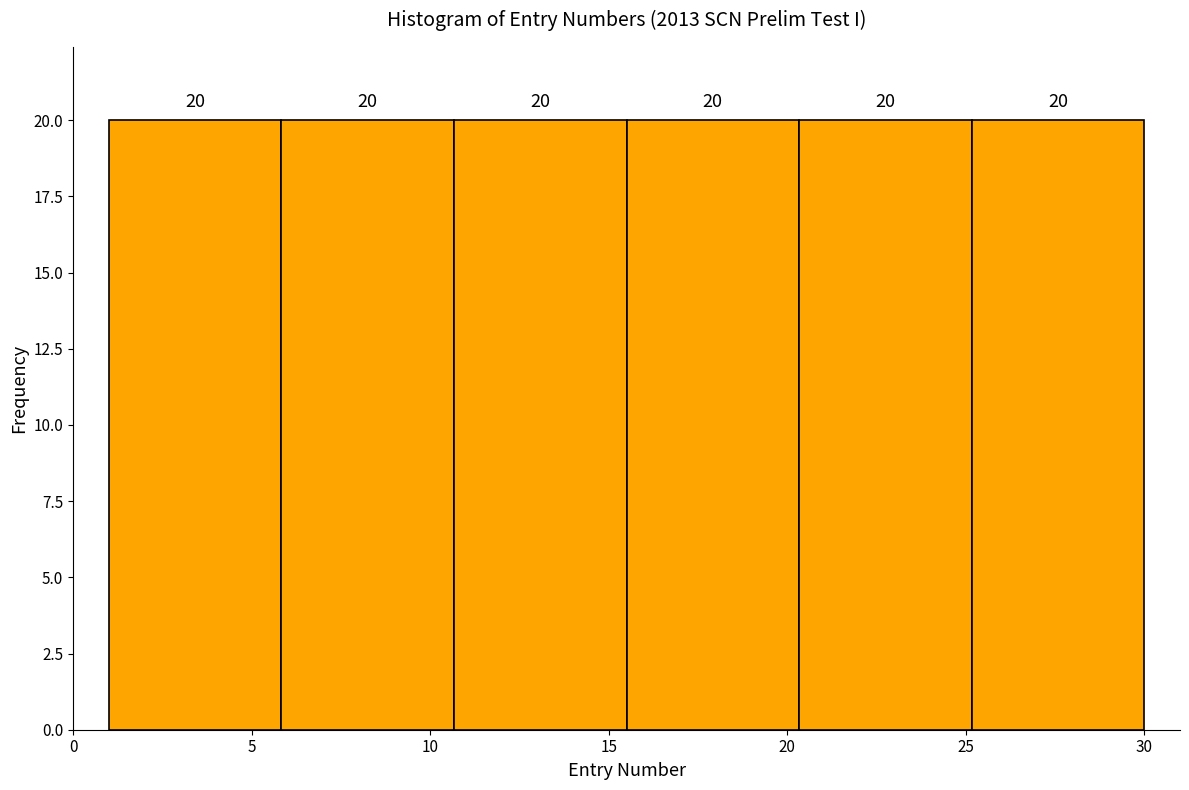

Reading left to right, list every bar in this chart as the range it spans on the x-axis followed by its height. The bar edges are not printed on the chart, so give them approximately, as read against the axis.

1.0 to 6.0: 20
6.0 to 10.5: 20
10.5 to 15.5: 20
15.5 to 20.5: 20
20.5 to 25.0: 20
25.0 to 30.0: 20